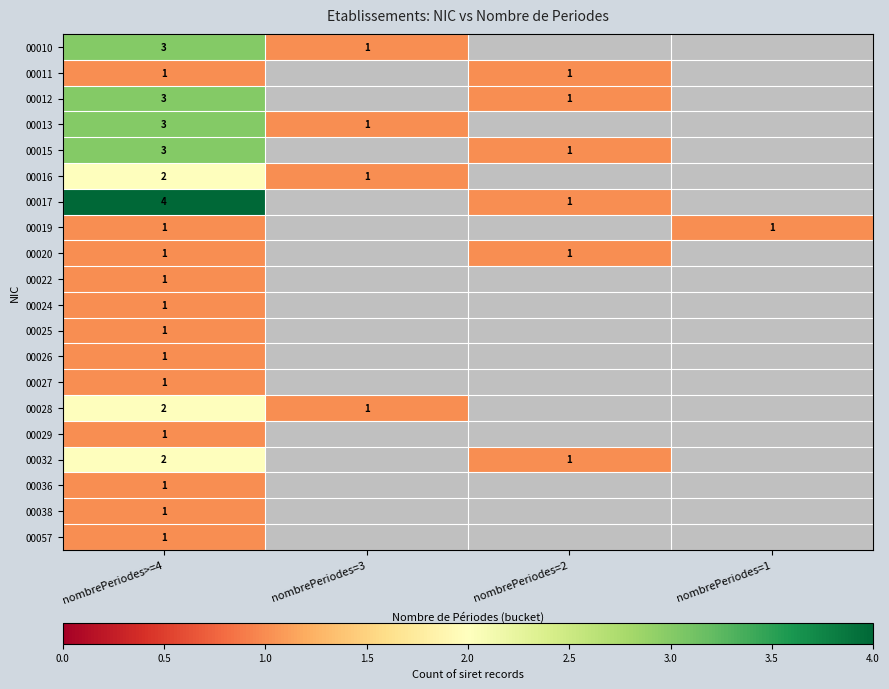

True or false: 00029 has a value of 2 at nombrePeriodes>=4.

False